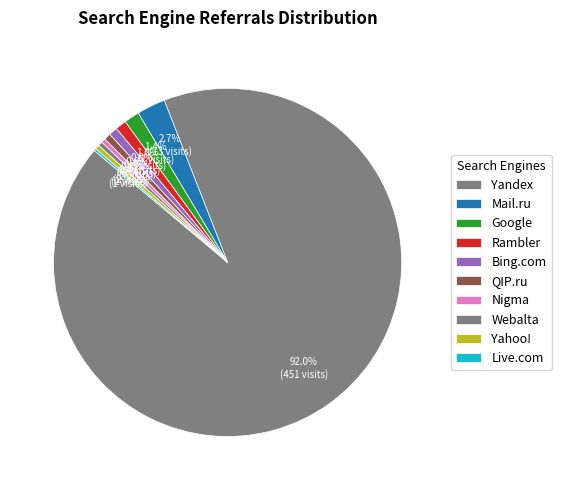

The Rambler slice represents 1% of the pie. True or false?

True